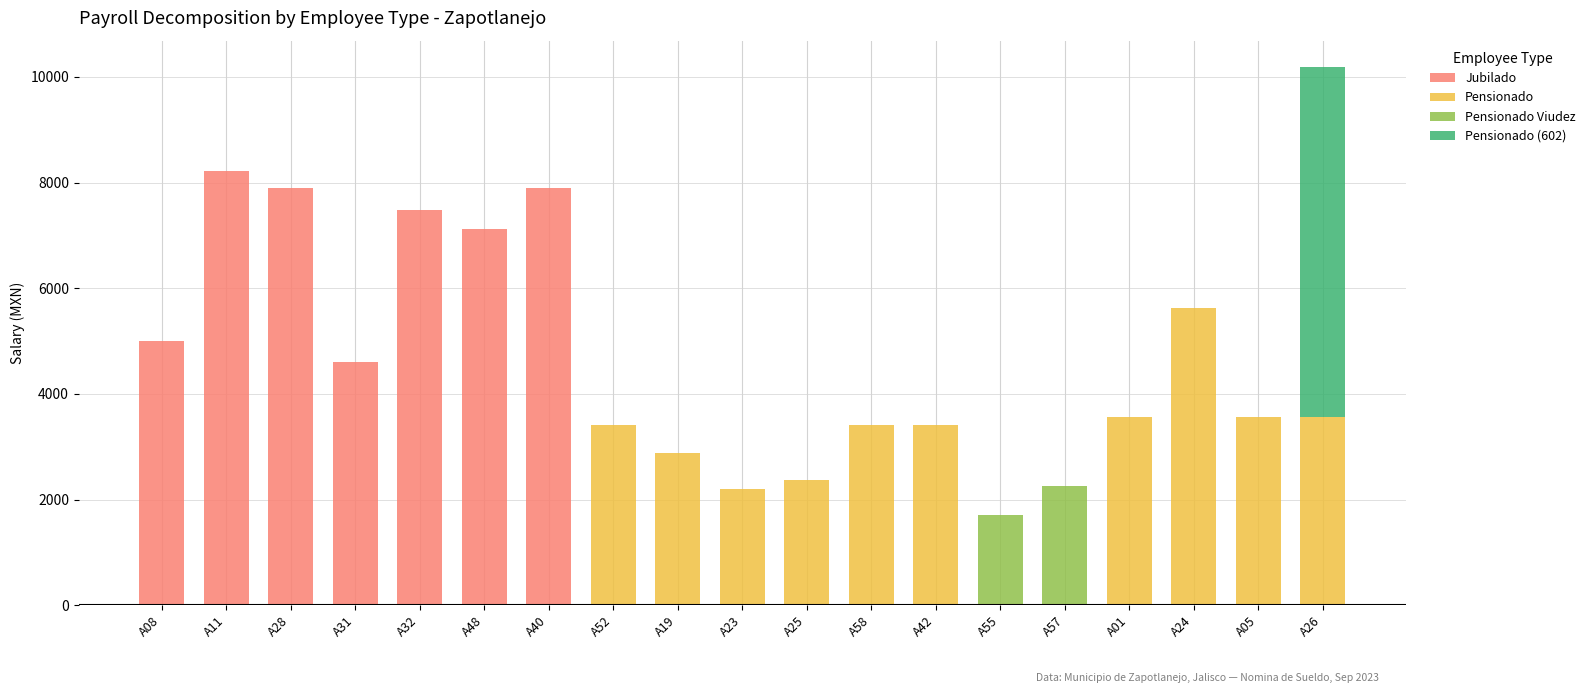

Count the number of data series in this chart.

4